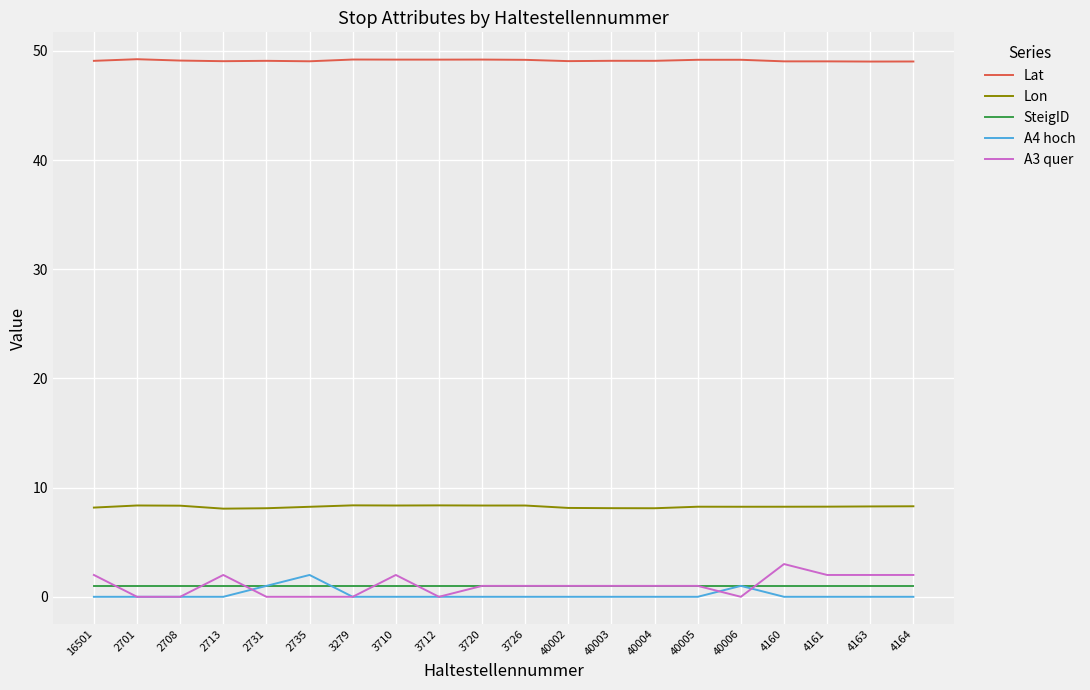

How many series are shown in this chart?

5